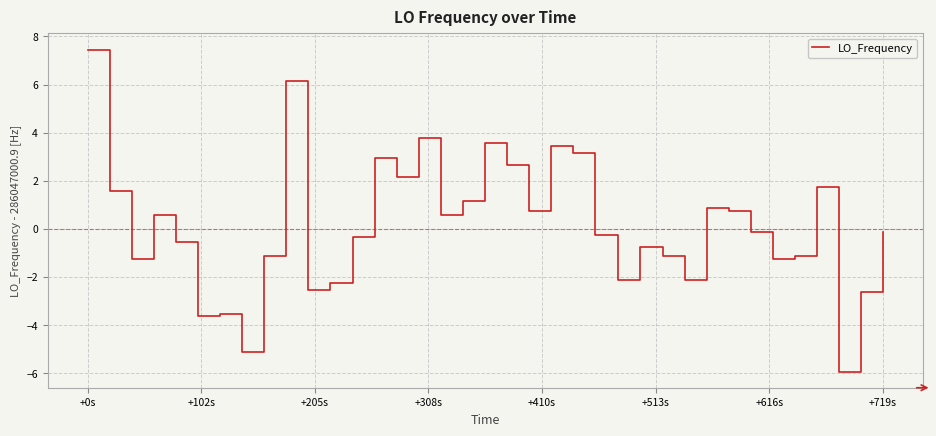

Reading left to right, what are all the values shown in this chart?

7.5	1.6	-1.2	0.6	-0.5	-3.6	-3.5	-5.1	-1.1	6.2	-2.5	-2.2	-2.2	-0.3	3.0	2.2	3.8	0.6	1.2	3.6	2.7	0.8	3.5	3.2	-0.2	-0.2	-2.1	-0.7	-1.1	-2.1	0.9	0.8	-0.1	-1.2	-1.1	1.8	-5.9	-2.6	-2.6	-0.1